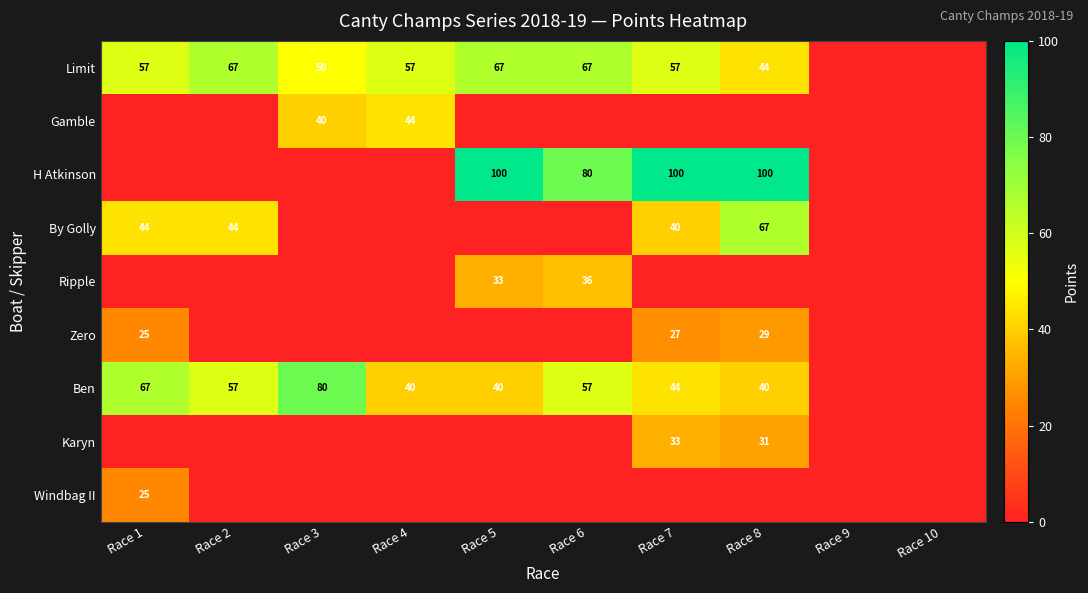

Is the value of Ripple at Race 5 greater than the value of Ben at Race 4?

No